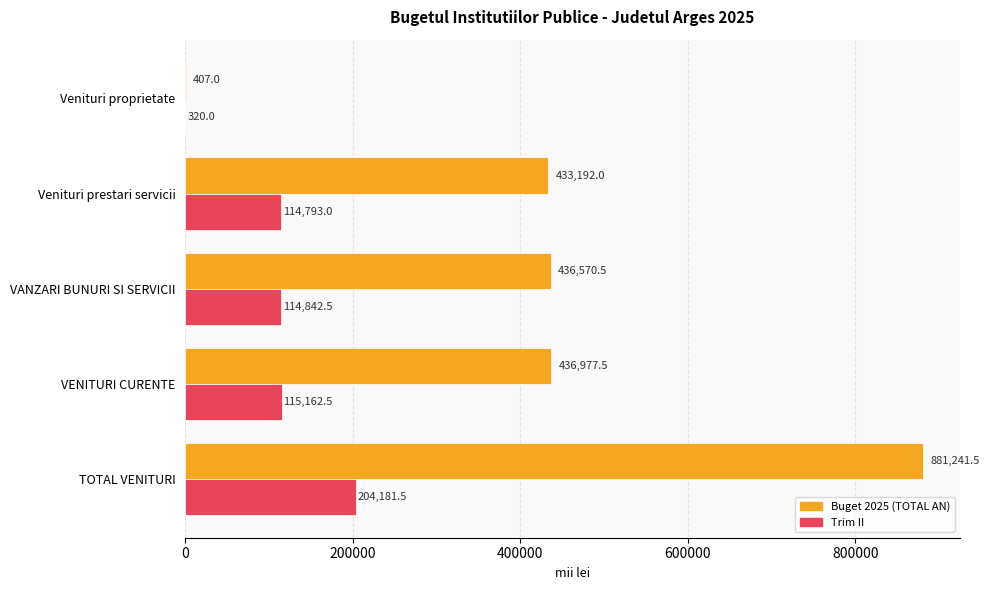

Between TOTAL VENITURI and Venituri proprietate, which series saw the biggest shift?

Buget 2025 (TOTAL AN)